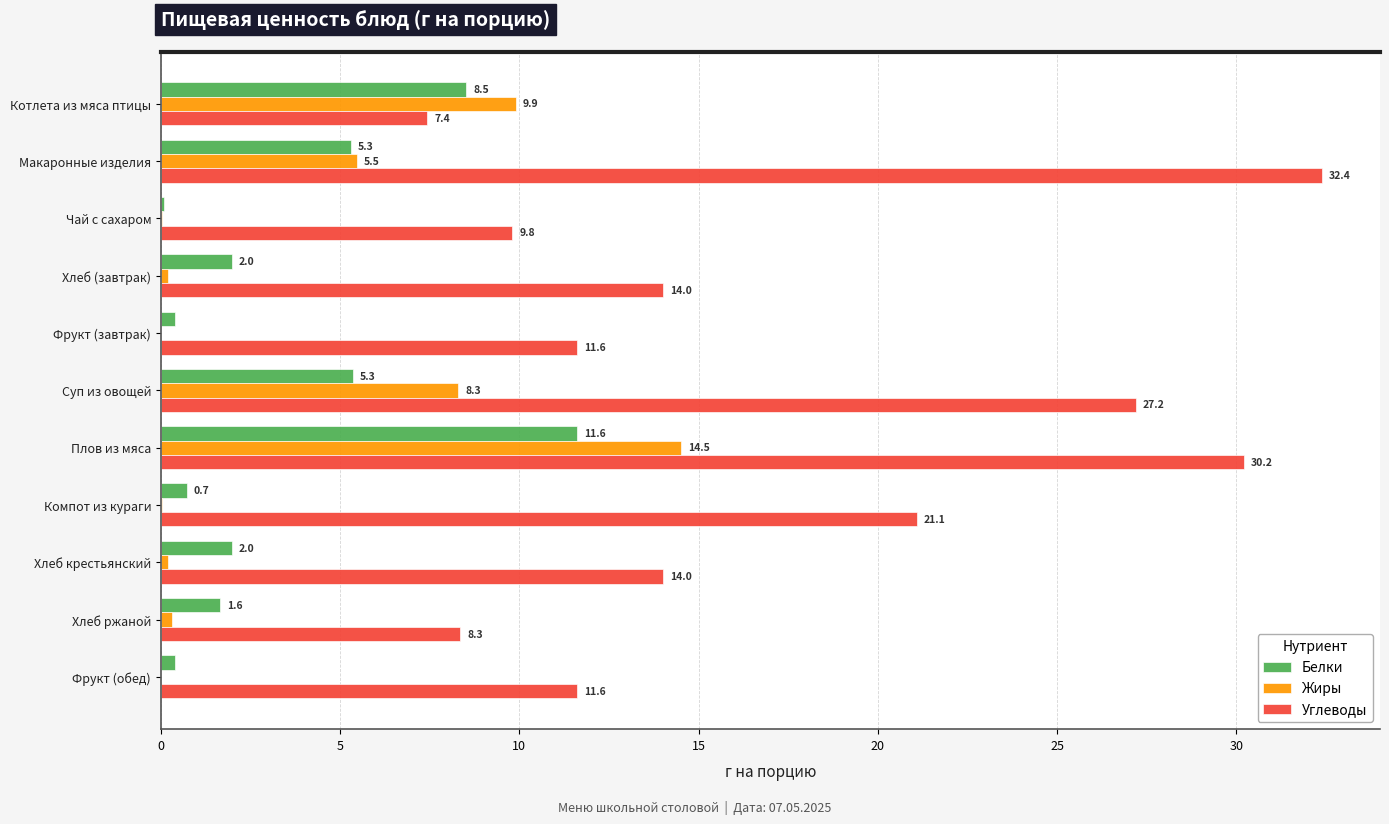

Is the value of Белки at Чай с сахаром greater than the value of Углеводы at Котлета из мяса птицы?

No